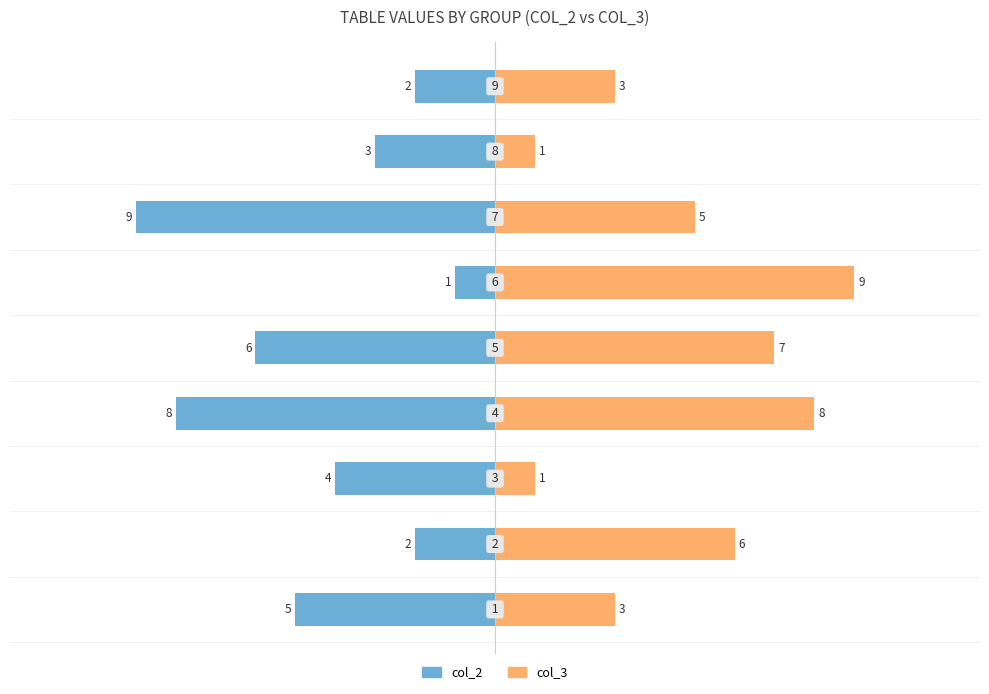

How many data points does each series have?

9